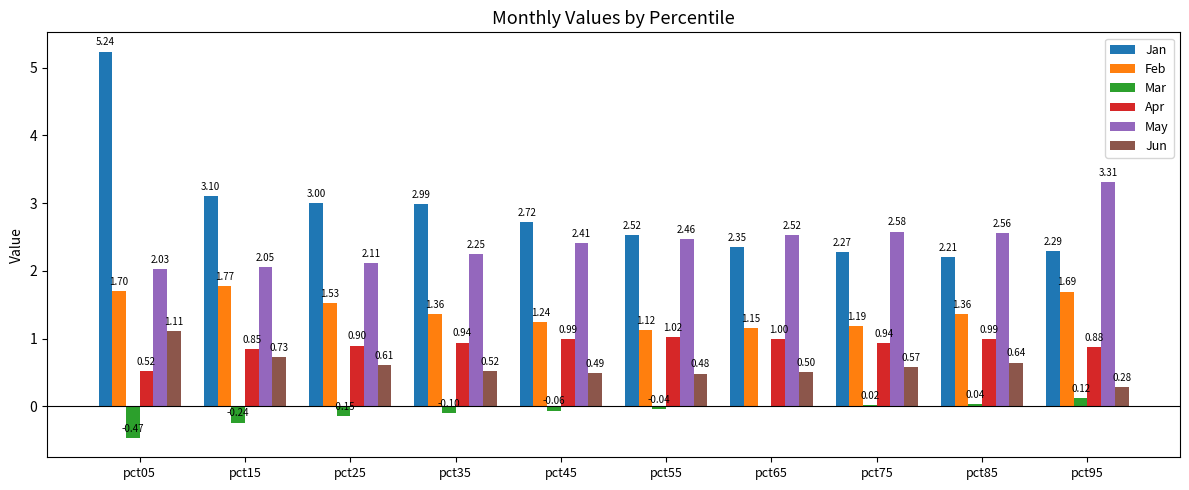

Between pct05 and pct45, which series saw the biggest shift?

Jan